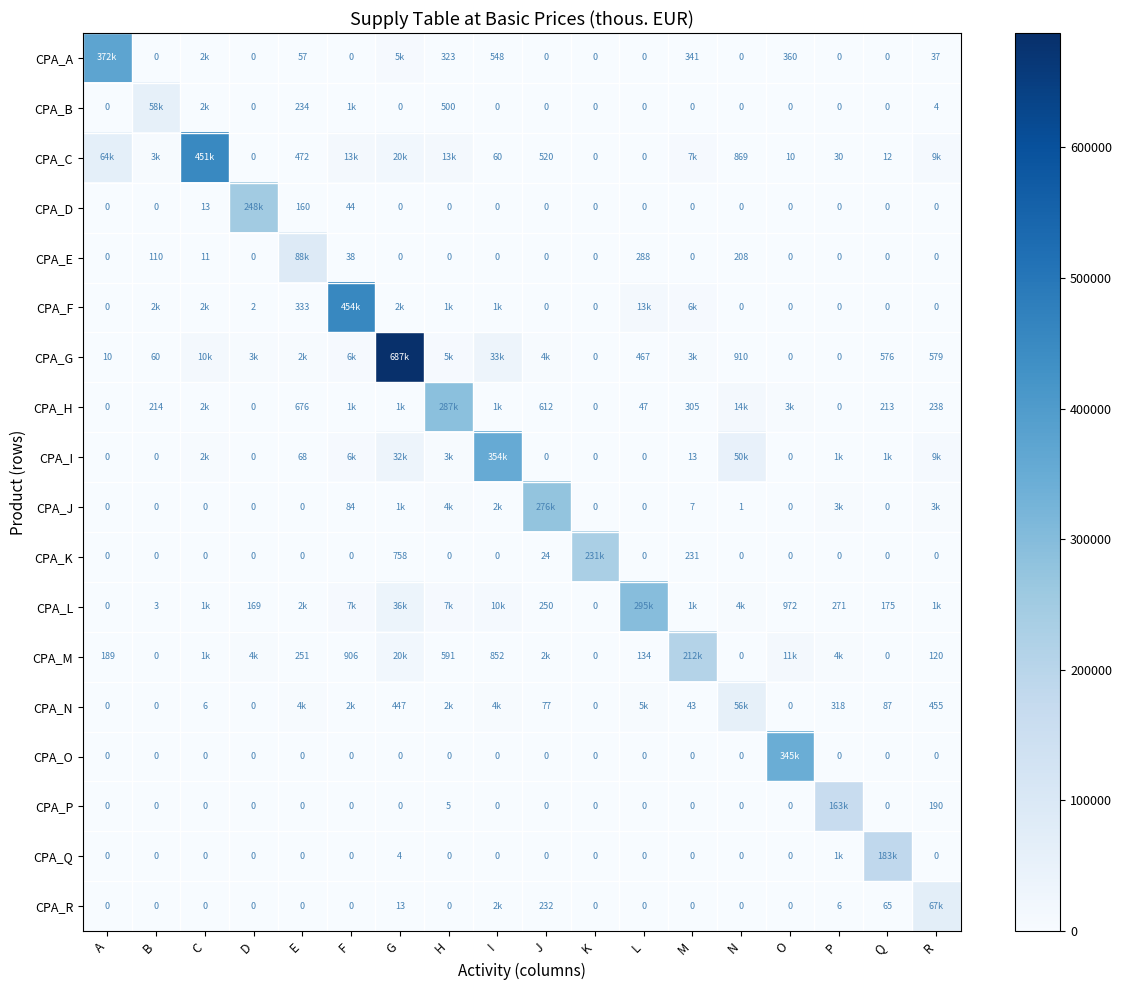

What is the sum of the CPA_J values at O and M?

7